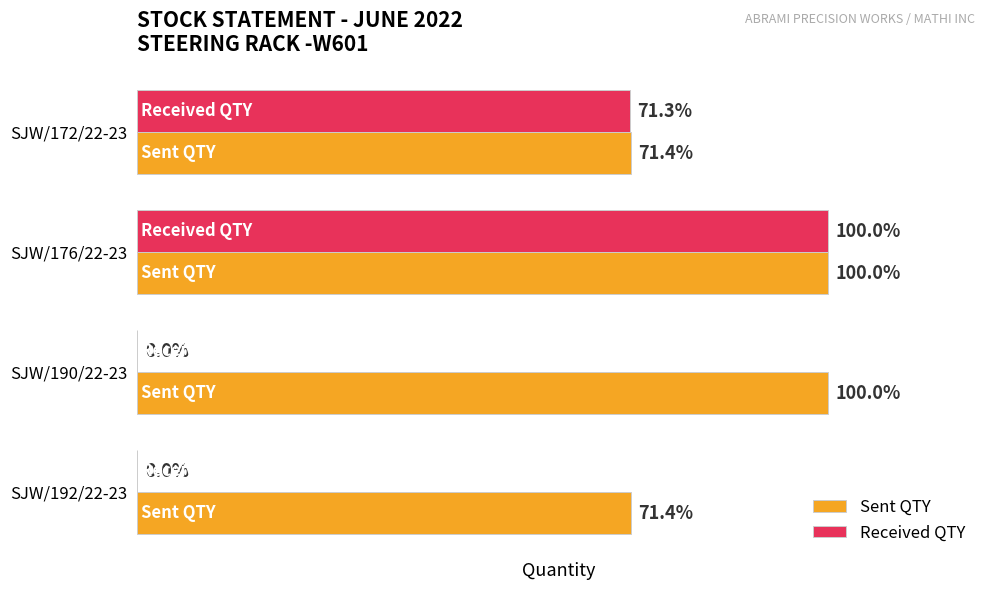

What are all the series names shown in the legend?

Sent QTY, Received QTY